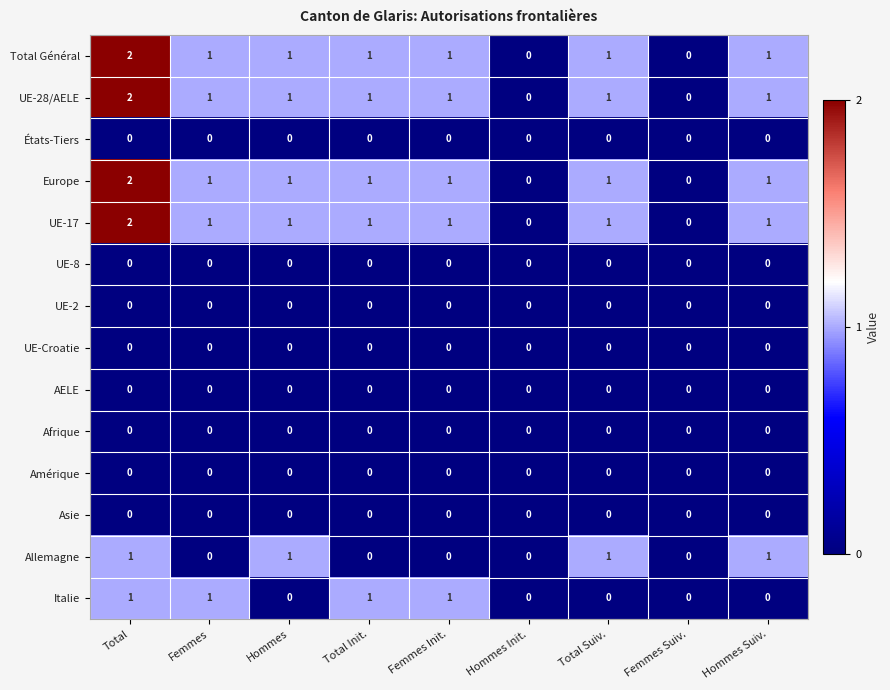

At which category is the sum across all series the highest?

Total